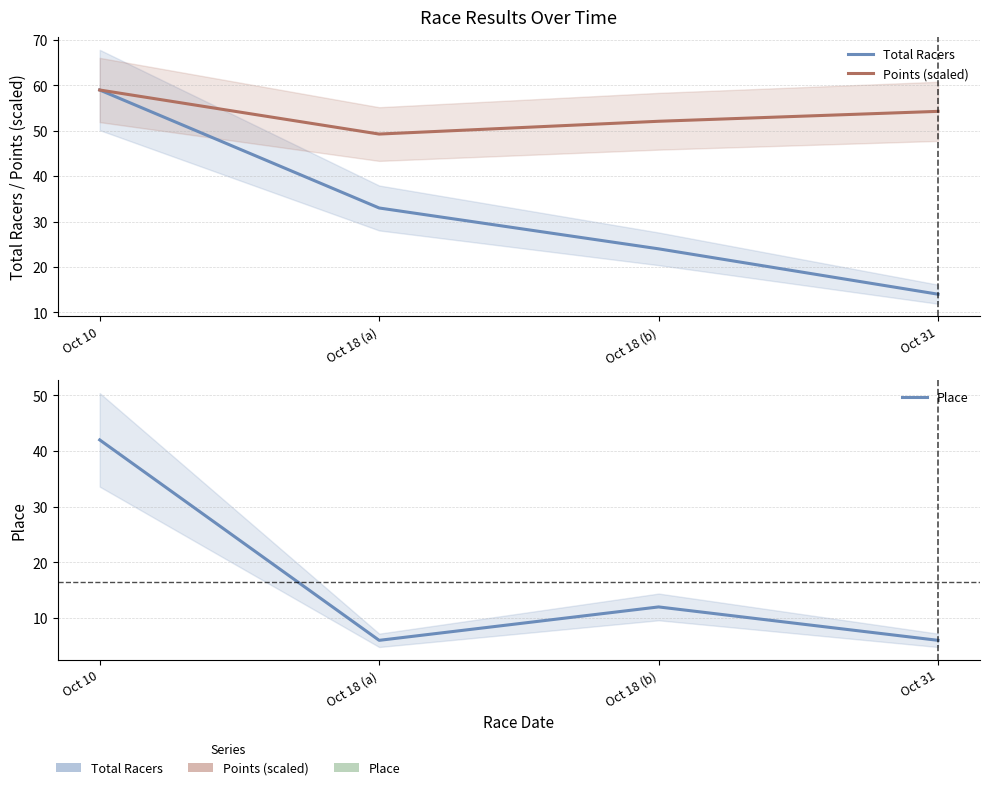

True or false: Points (scaled) and Total Racers cross at least once.

False